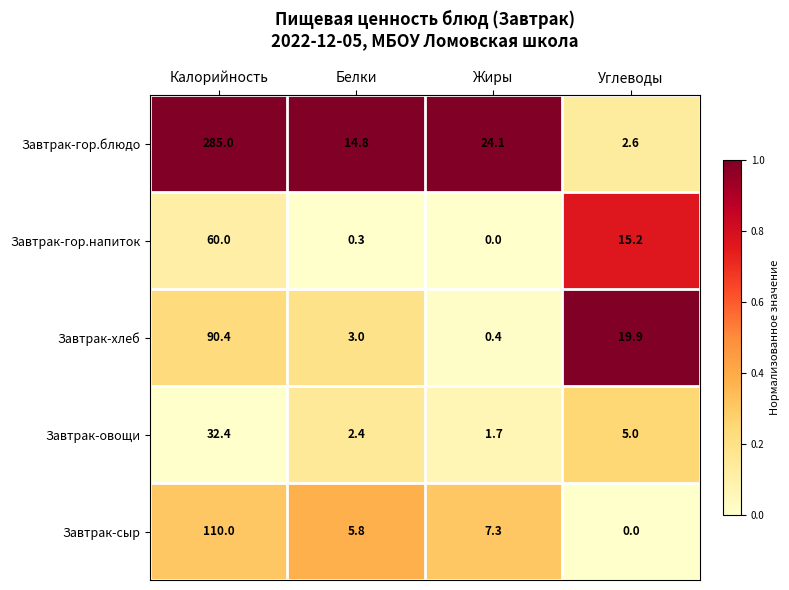

Which category has the highest value across all series?

Калорийность